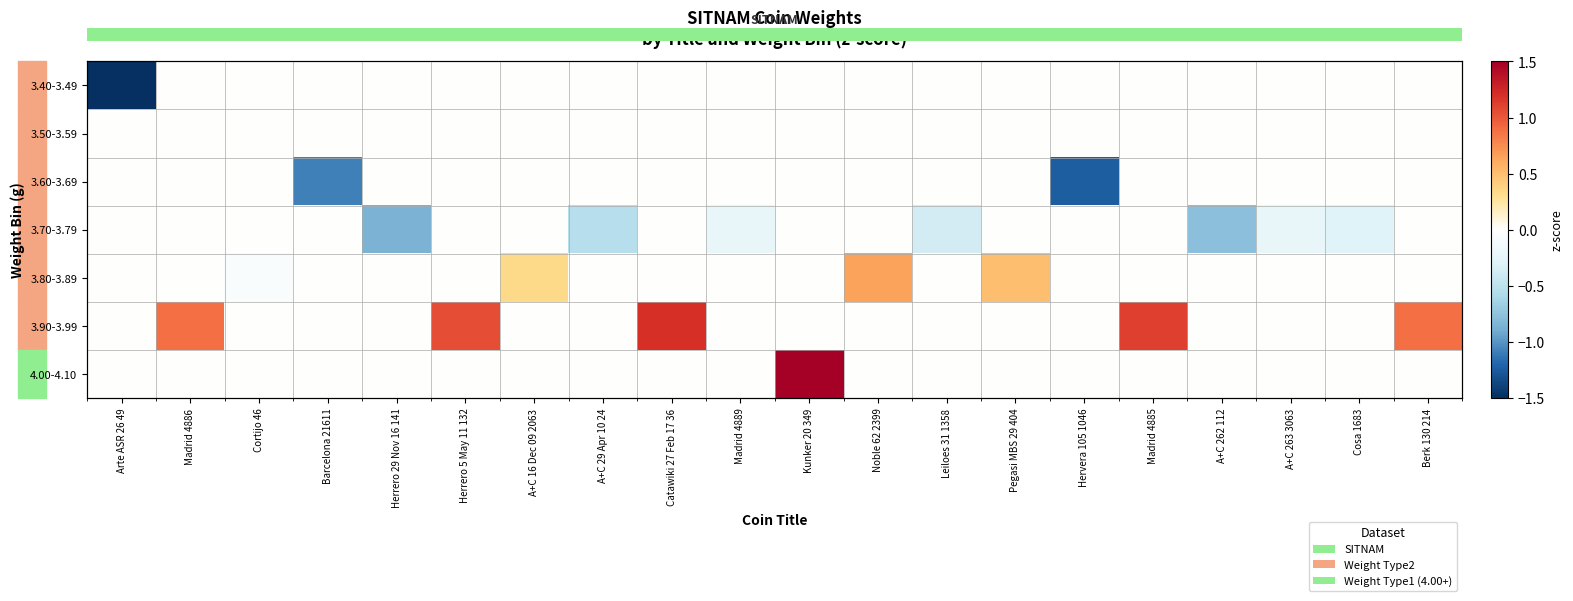

The value of 3.60-3.69 at A+C 29 Apr 10 24 is -0.5. True or false?

False